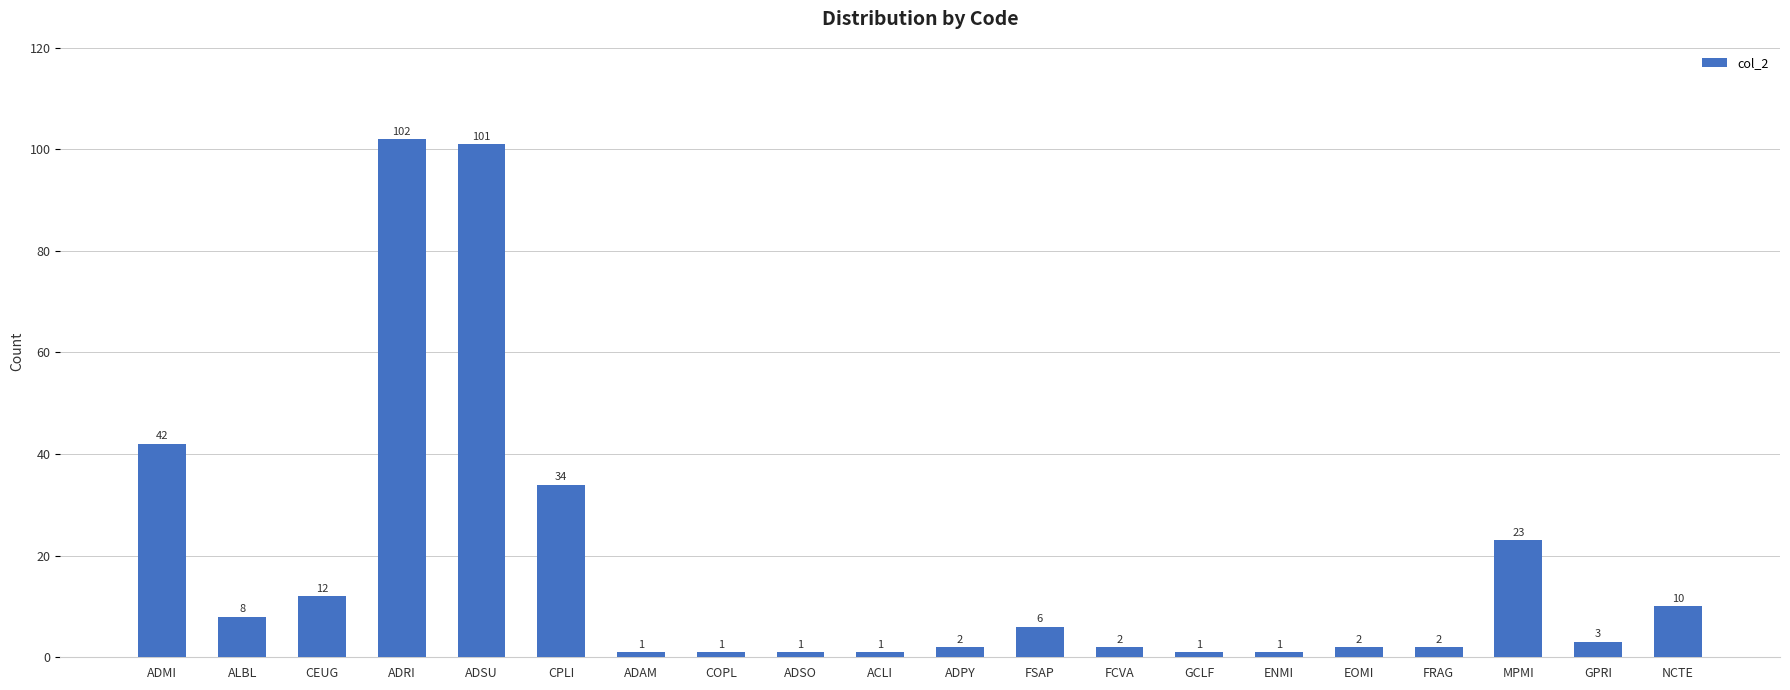

Reading left to right, list all the values displayed in this chart.

ADMI=42	ALBL=8	CEUG=12	ADRI=102	ADSU=101	CPLI=34	ADAM=1	COPL=1	ADSO=1	ACLI=1	ADPY=2	FSAP=6	FCVA=2	GCLF=1	ENMI=1	EOMI=2	FRAG=2	MPMI=23	GPRI=3	NCTE=10